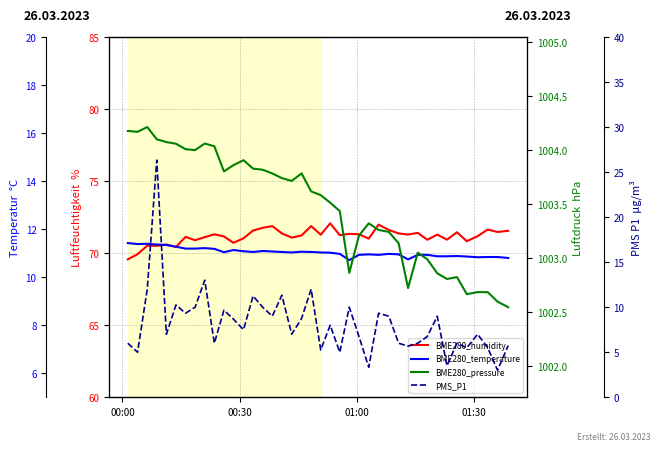

Rank the series by their maximum value, from highest to lowest.

BME280_pressure, BME280_humidity, PMS_P1, BME280_temperature